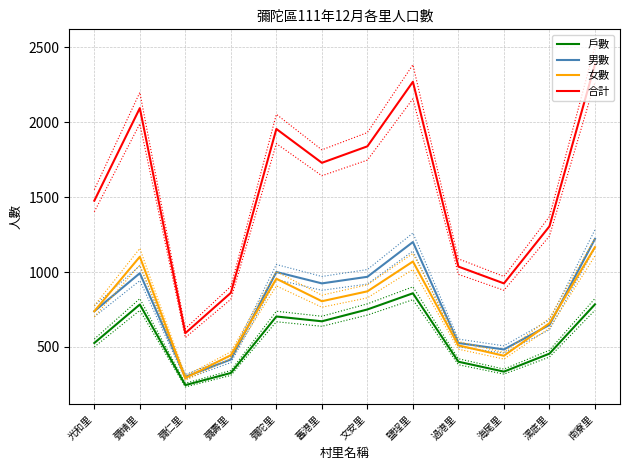

Rank the series by their maximum value, from highest to lowest.

合計, 男數, 女數, 戶數